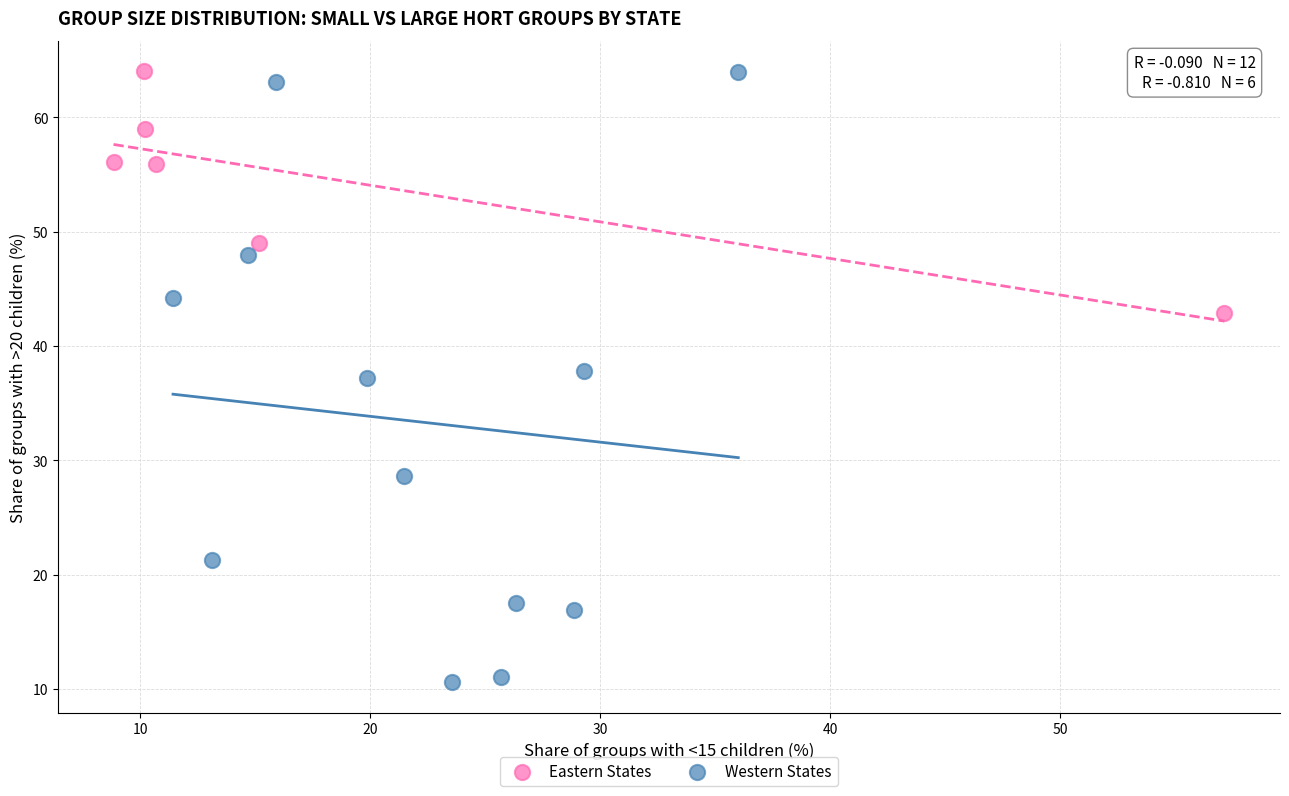

Which series has the largest Y range (max minus min)?

Western States